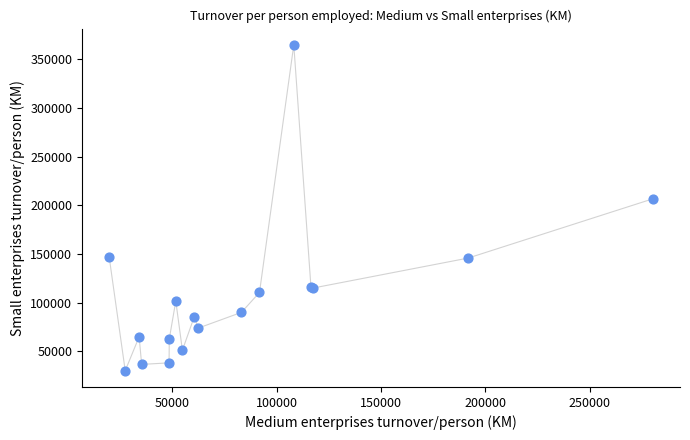

What Y value in the scatter plot is closest to 197453?

206651